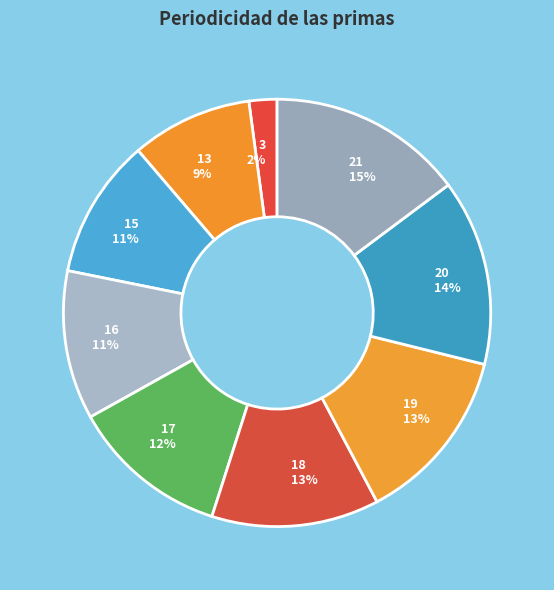

To the nearest percent, what is the average slice percentage?

11%